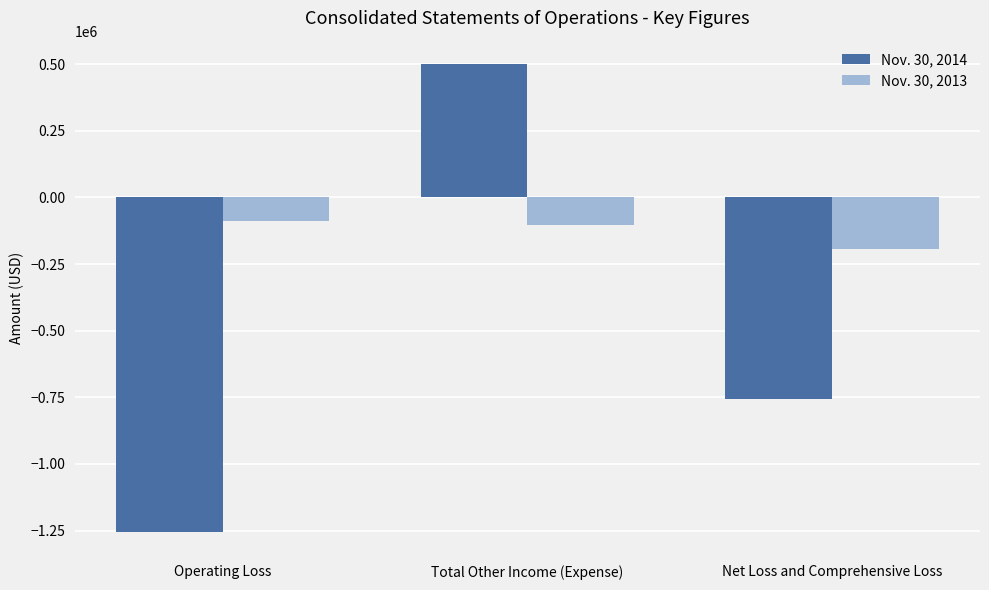

What is the difference between the maximum and minimum values in the Nov. 30, 2013 series?

104108